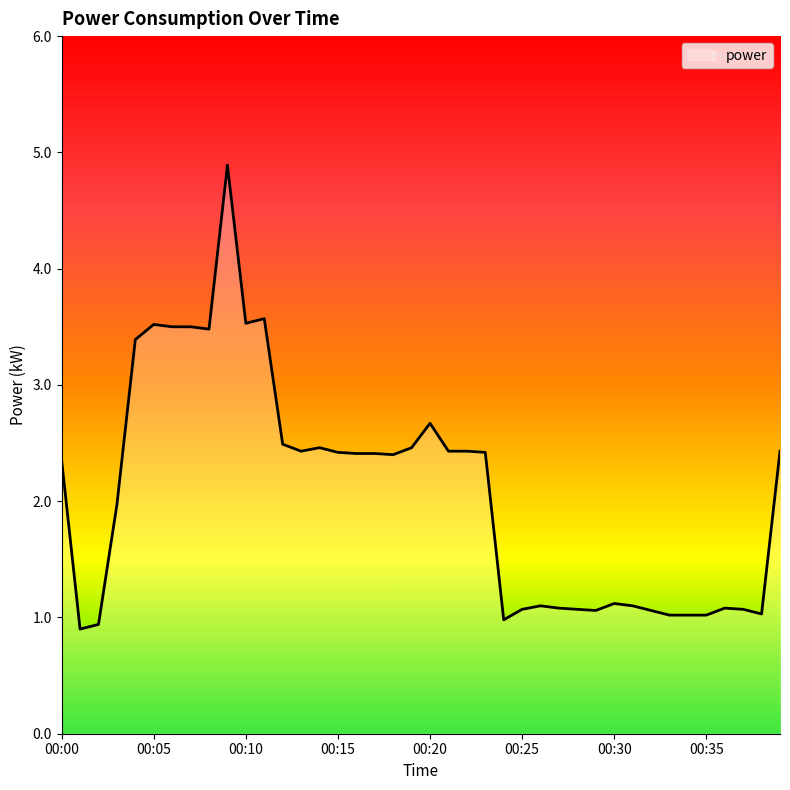

How many categories are shown in the chart?

40